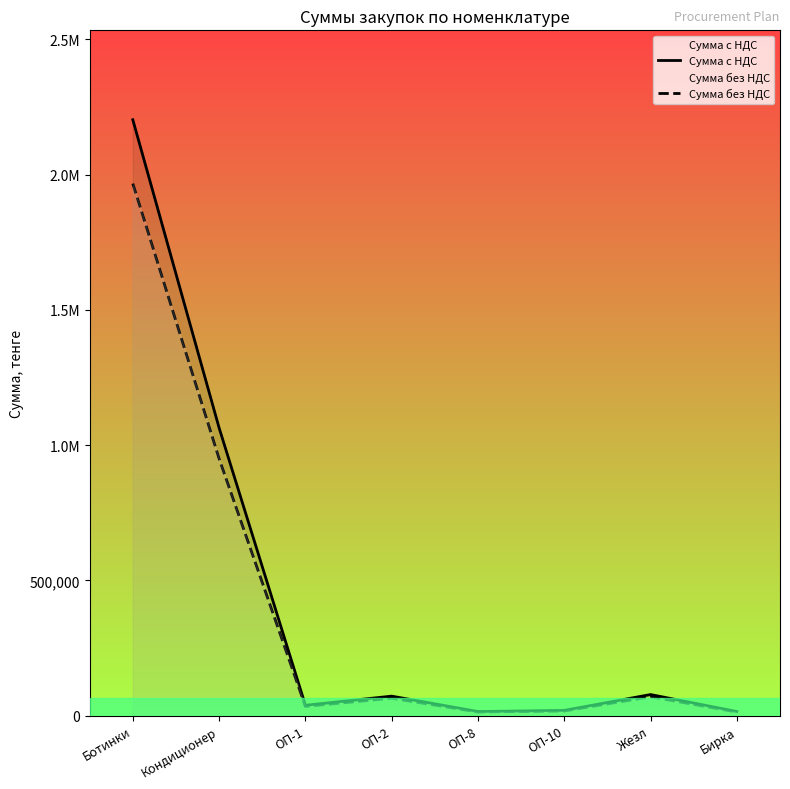

Which series has the largest range (max minus min)?

Сумма с НДС